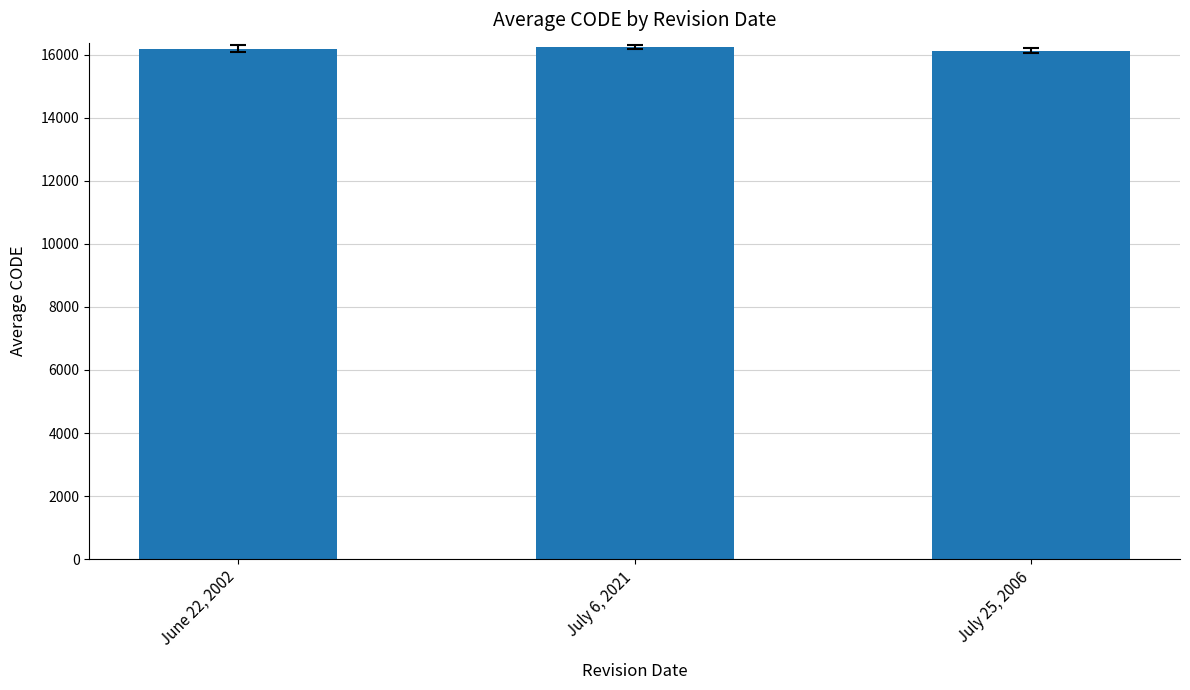

What is the ratio of the value at July 25, 2006 to the value at June 22, 2002?

1.0